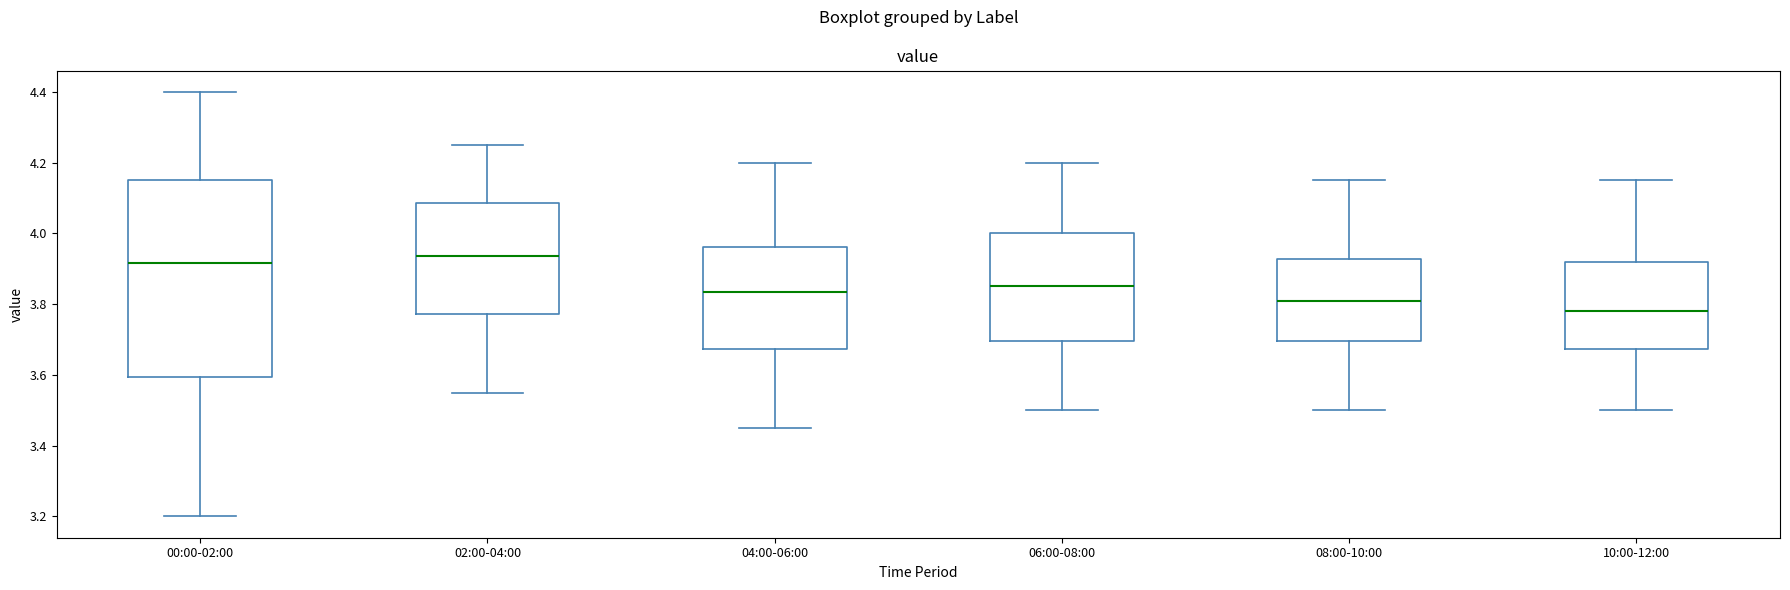

Where does the upper whisker of the box for 06:00-08:00 end on the y-axis? The values are not printed on the chart, so give them approximately, as read against the axis.

4.20